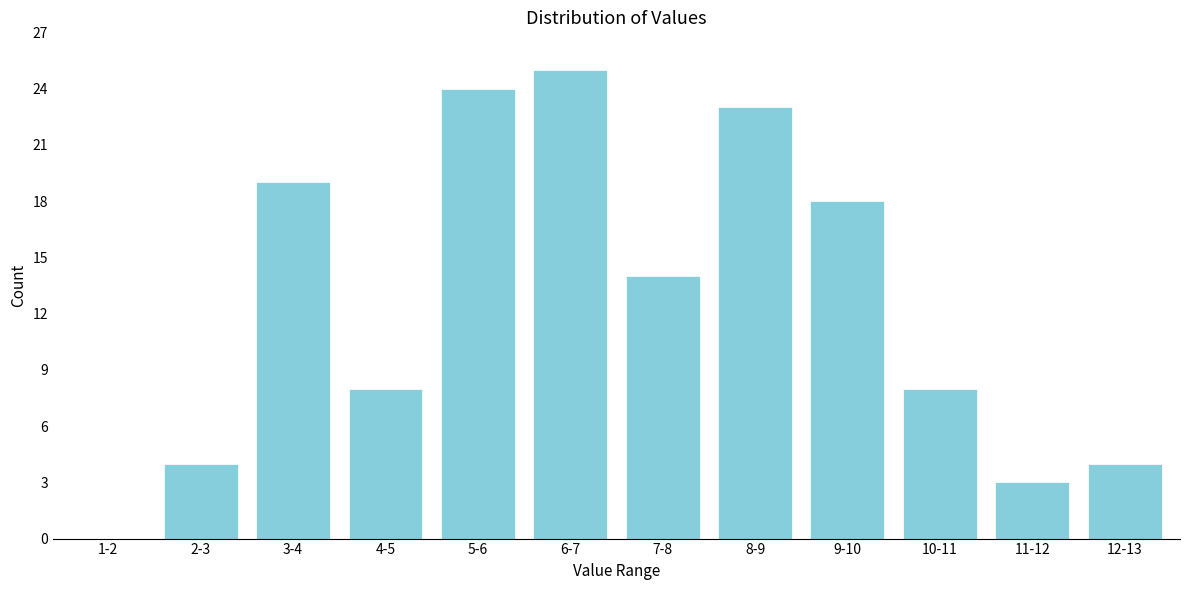

Reading left to right, extract all data points from this chart.

1-2=0	2-3=4	3-4=19	4-5=8	5-6=24	6-7=25	7-8=14	8-9=23	9-10=18	10-11=8	11-12=3	12-13=4